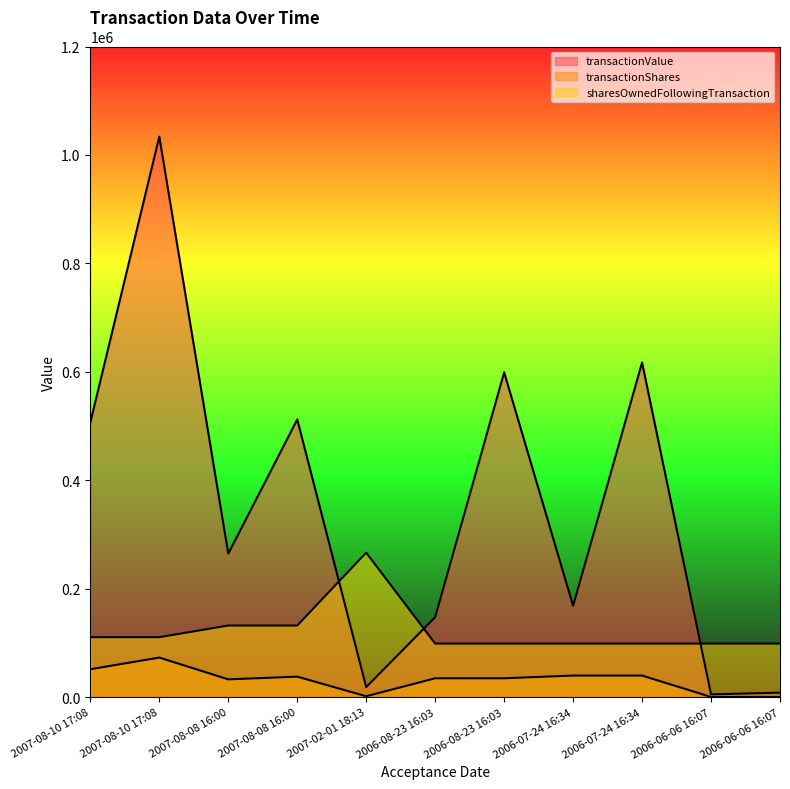

How many interior local peaks does the transactionShares series have?

2